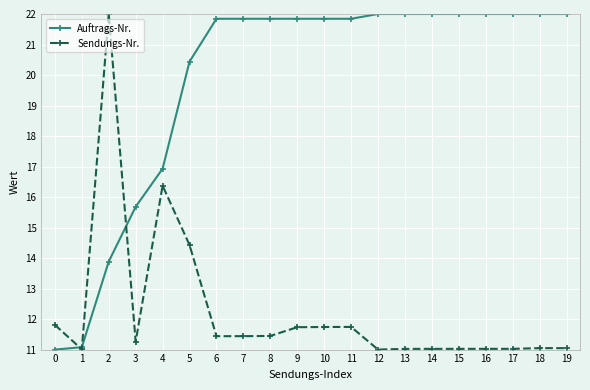

What is the value of the Sendungs-Nr. point at the 15th from the left?

11.0